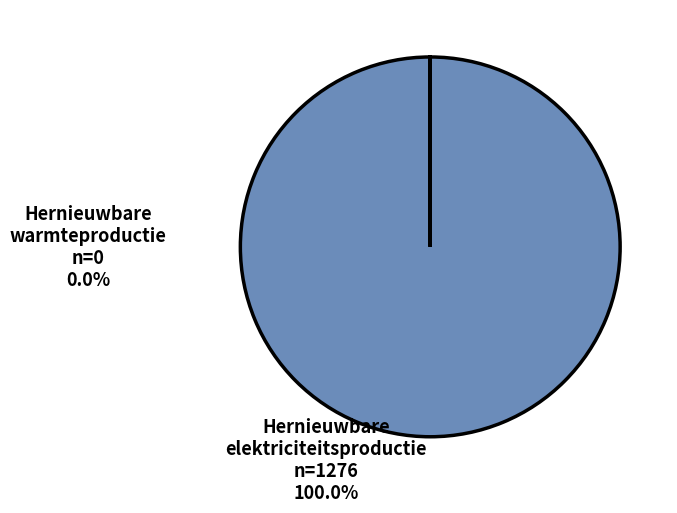

True or false: Hernieuwbare elektriciteitsproductie accounts for 93% of the total.

False